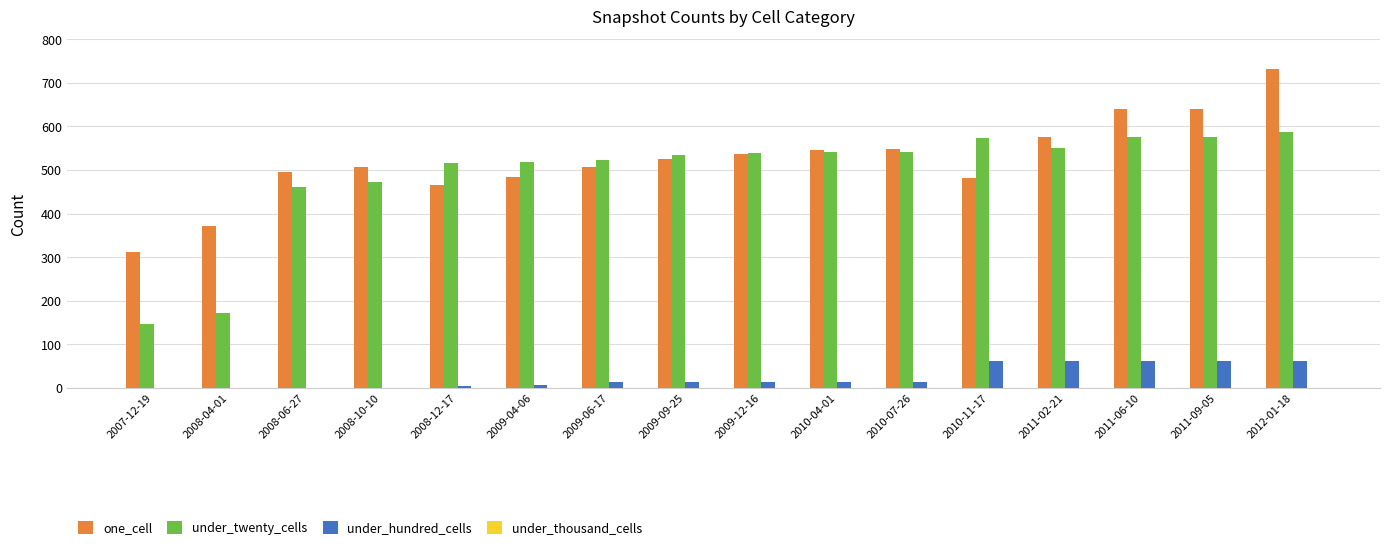

Which category has the highest value in the under_twenty_cells series?

2012-01-18